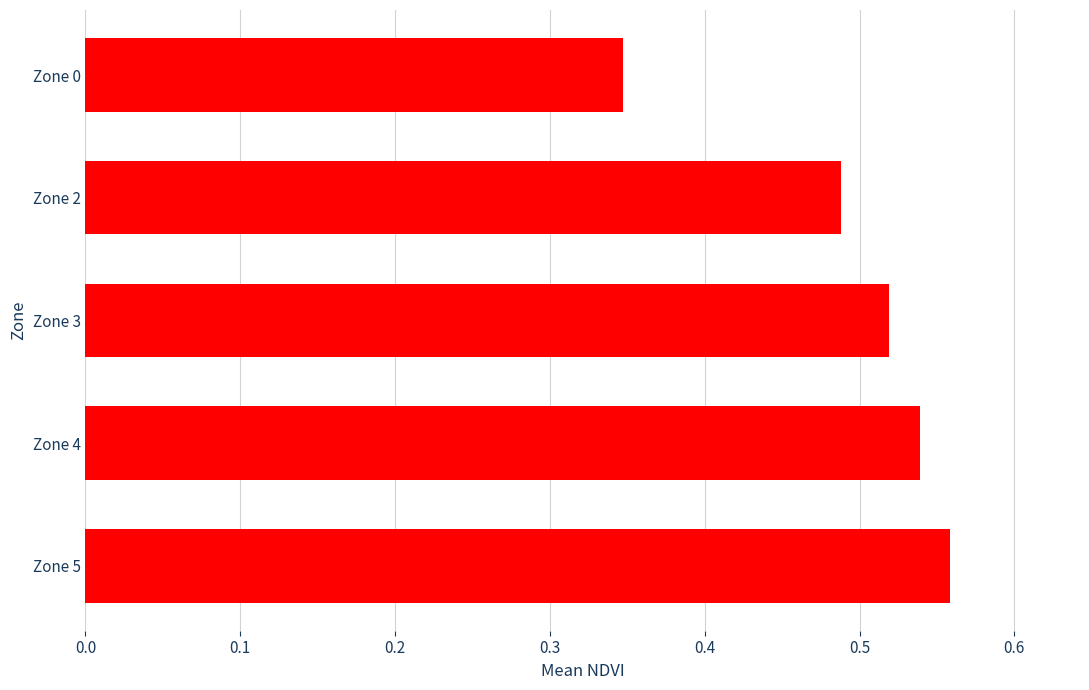

Count the values in the range 0 to 1.

5